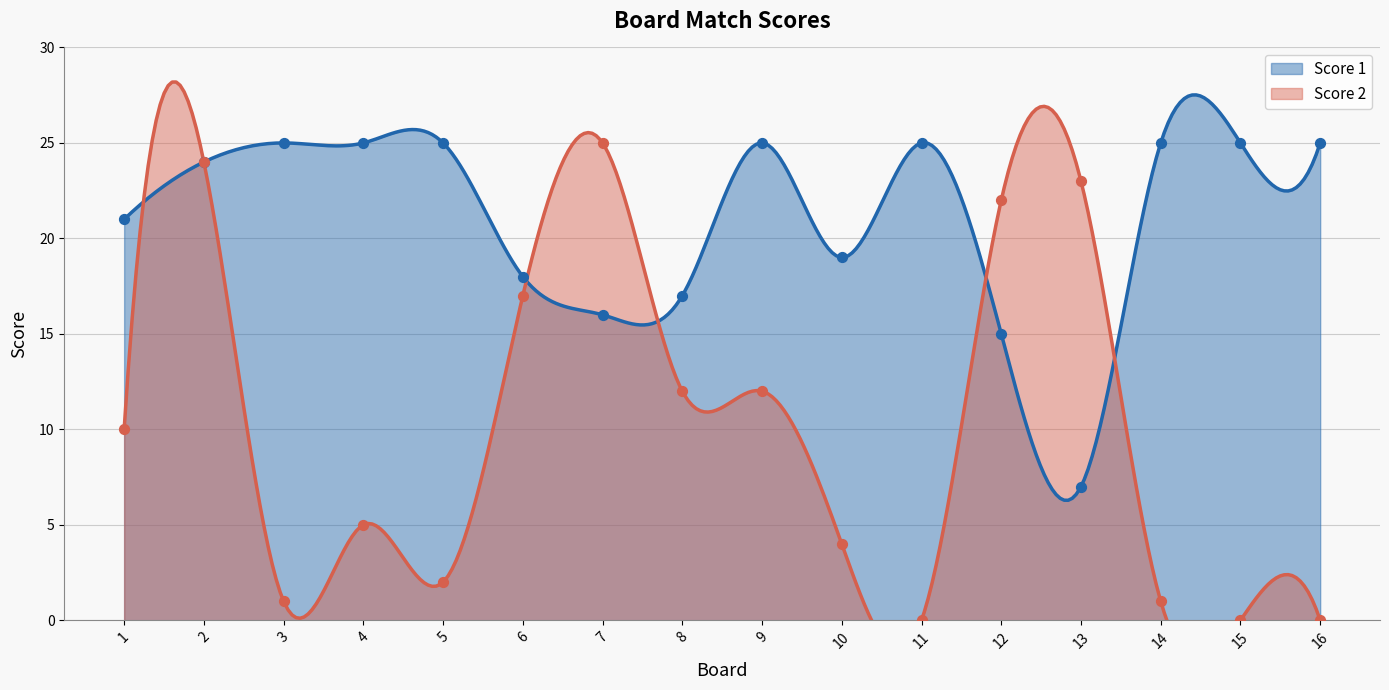

Which series reaches the minimum Y coordinate?

Score 2